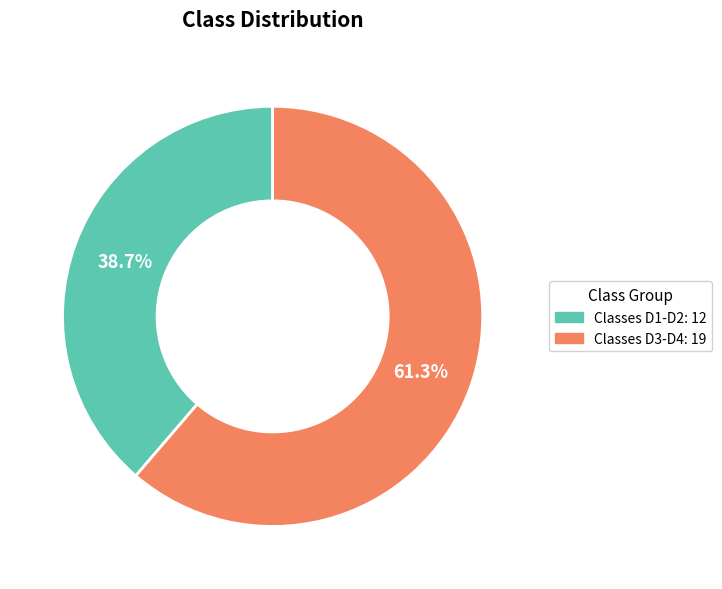

Is there a majority slice in this chart?

Yes